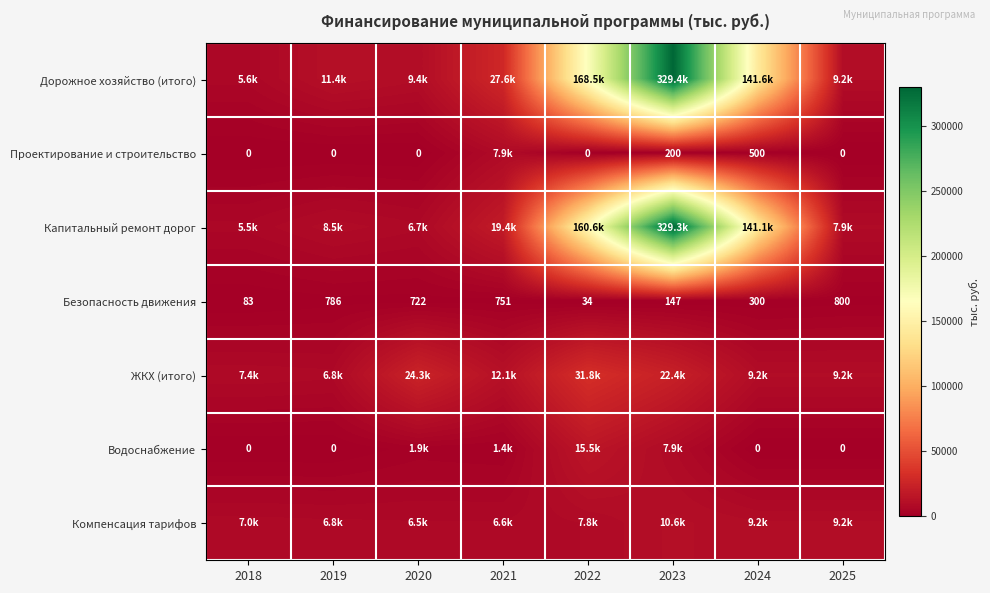

Between 2023 and 2022, which is larger?

2023